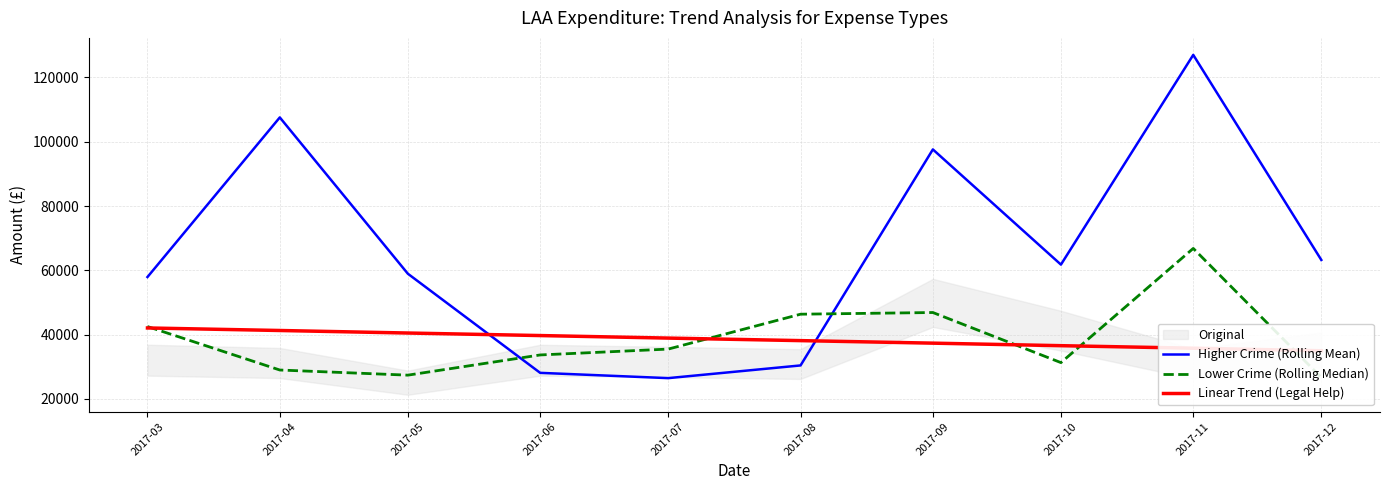

Which has a higher value, 2017-08 or 2017-09?

2017-09